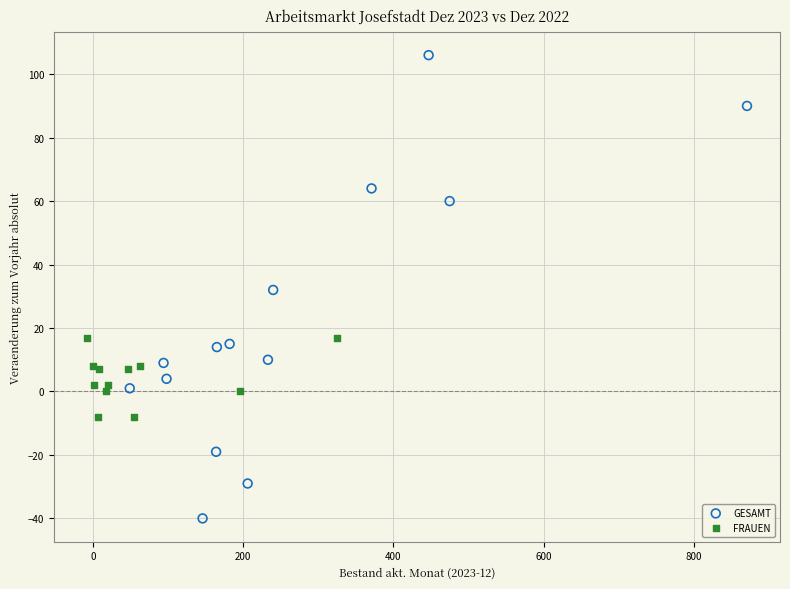

Which series contains the lowest Y value?

GESAMT